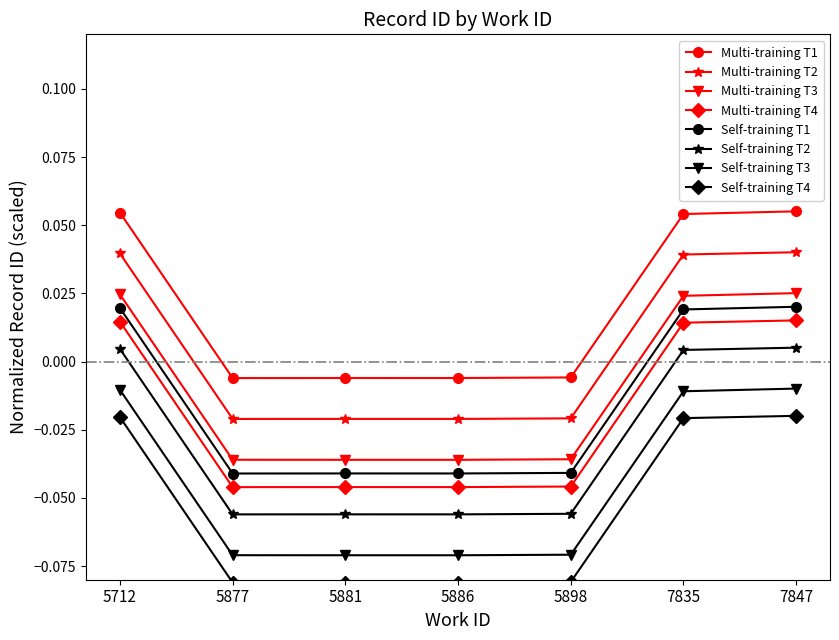

Is it true that Multi-training T1 equals 0.0 at 5712?

False